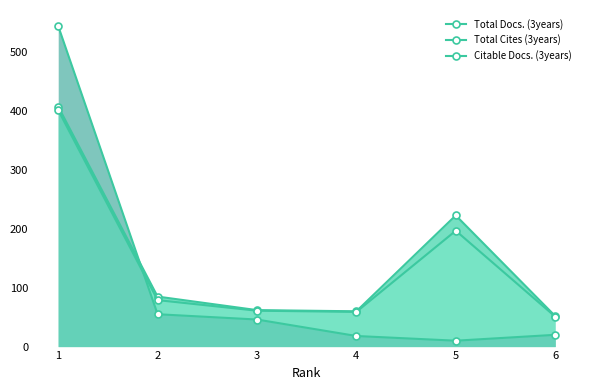

Reading left to right, transcribe all the data shown in this chart.

Total Docs. (3years): 408	85	62	60	223	52
Total Cites (3years): 545	55	46	18	10	20
Citable Docs. (3years): 402	79	61	59	197	51